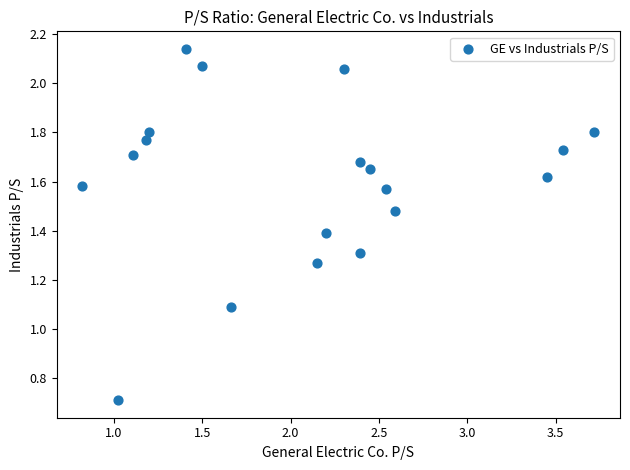

What Y value in the scatter plot is closest to 1?

1.1